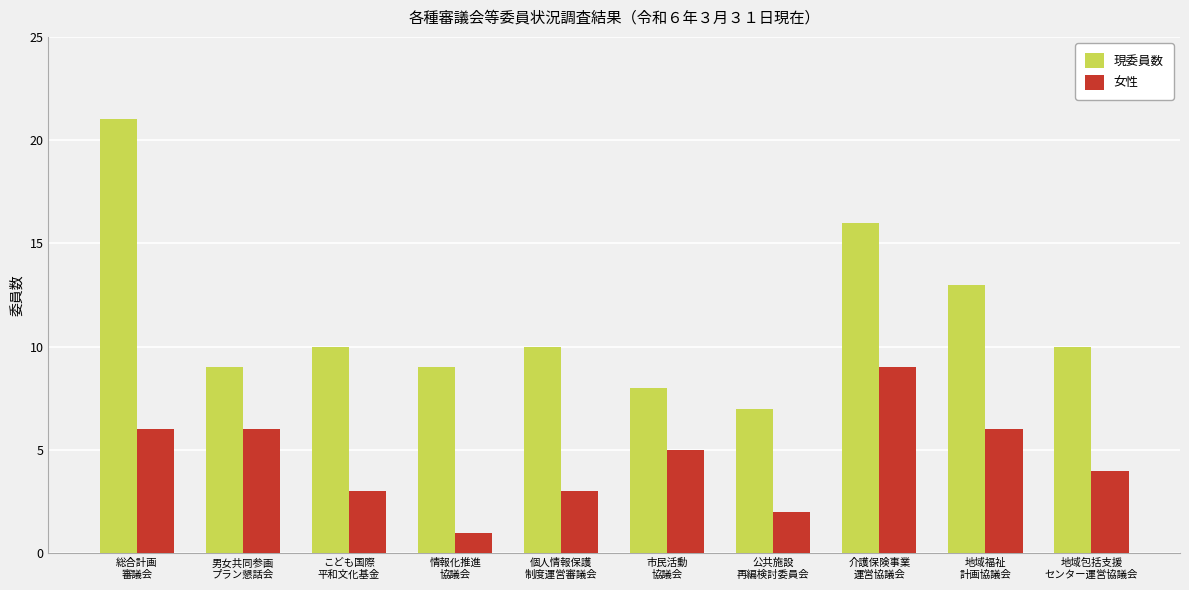

Is it true that 女性 equals 7 at 地域包括支援
センター運営協議会?

False